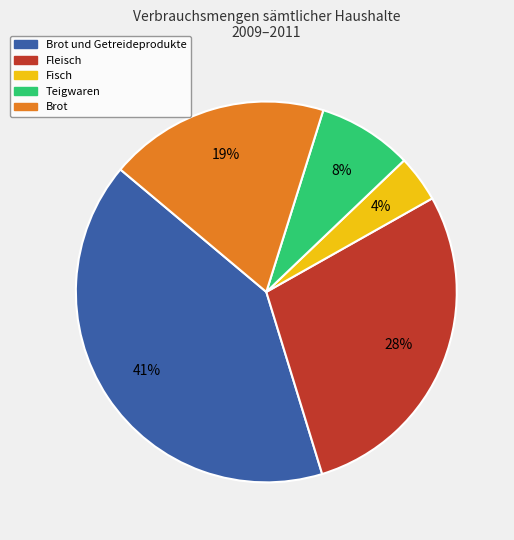

To the nearest percent, what is the difference between the largest and smallest slice percentages?

37%